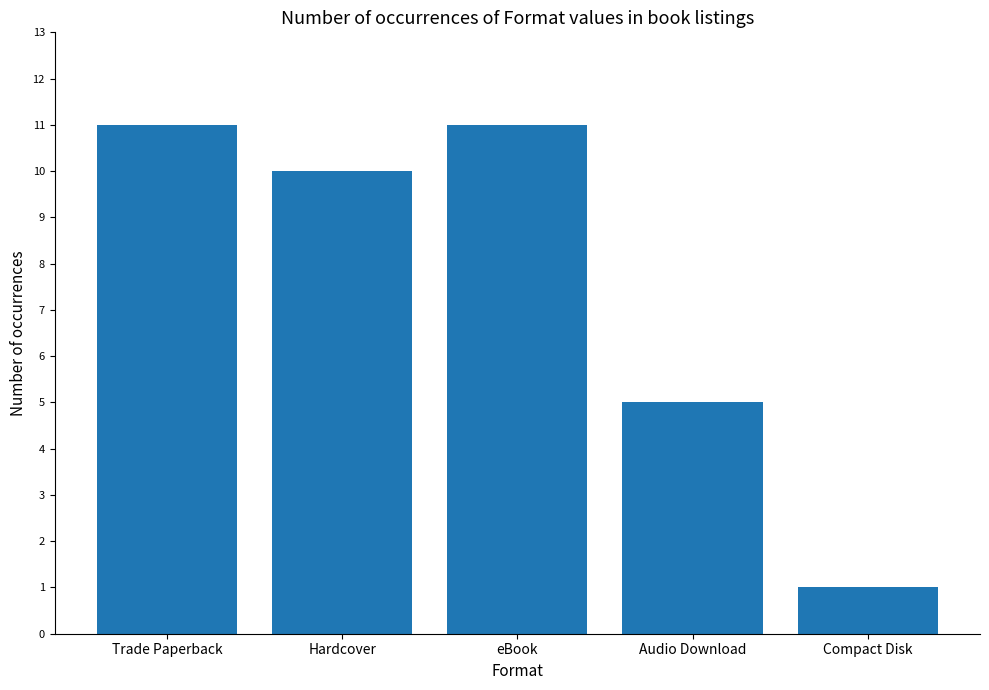

What is the label of the 4th bar from the right?

Hardcover